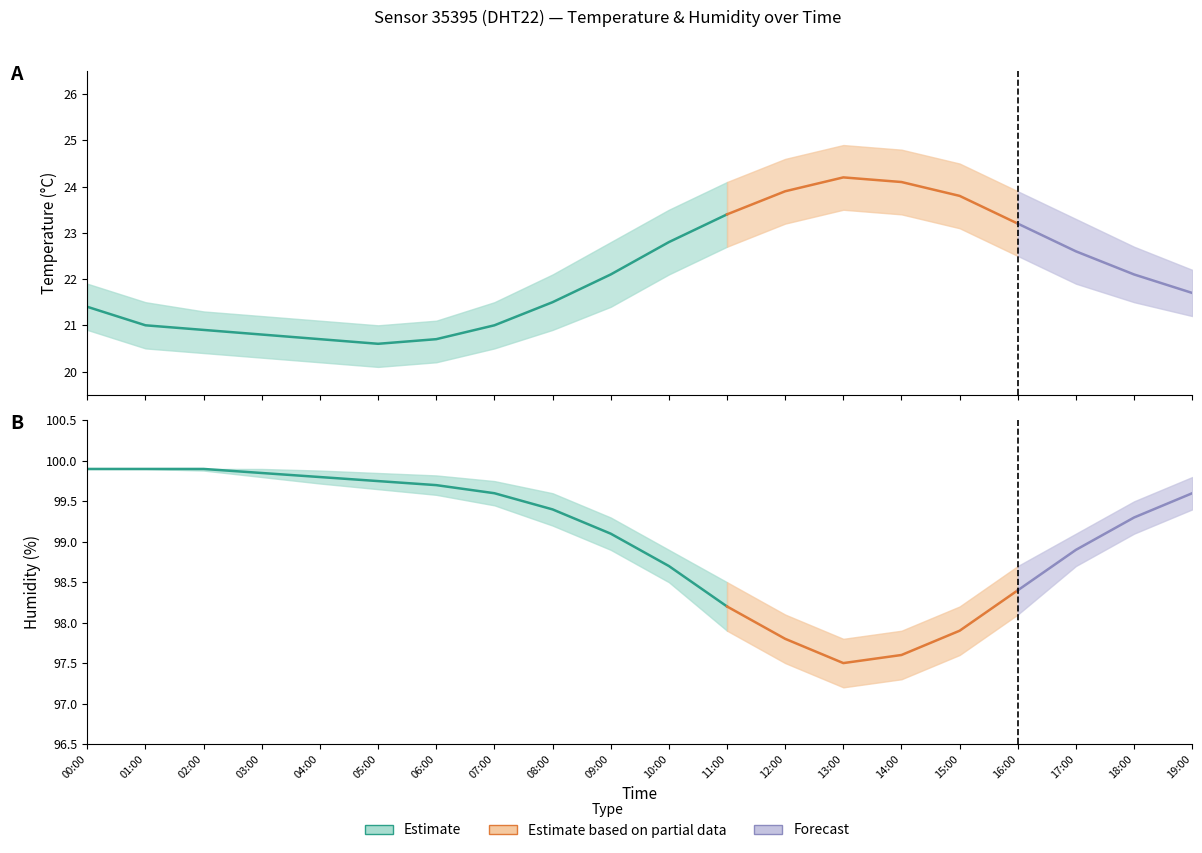

True or false: temperature_upper and temperature intersect in this chart.

False